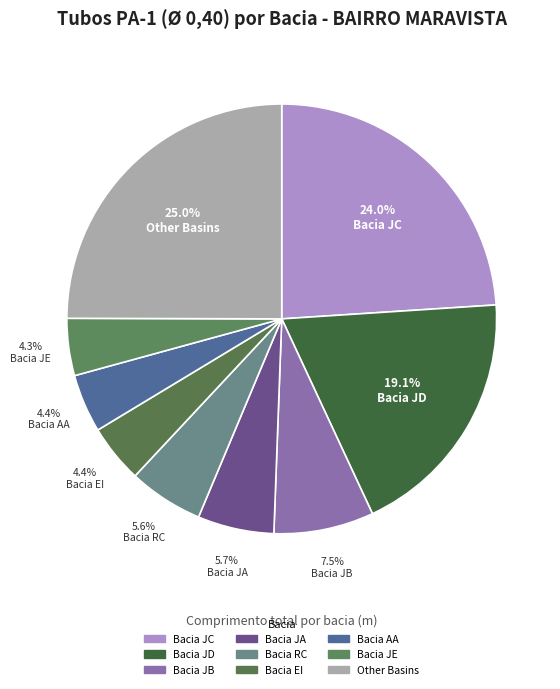

Count the number of slices in the pie.

9